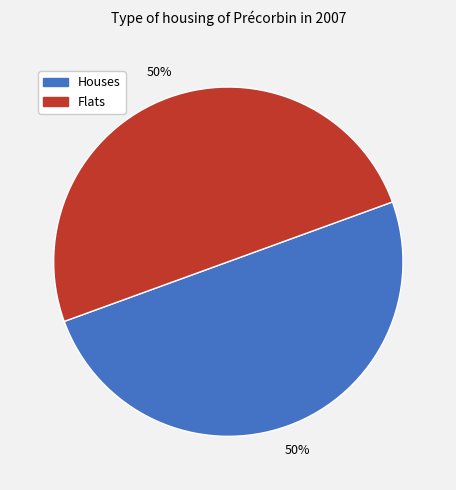

Count the number of slices in the pie.

2